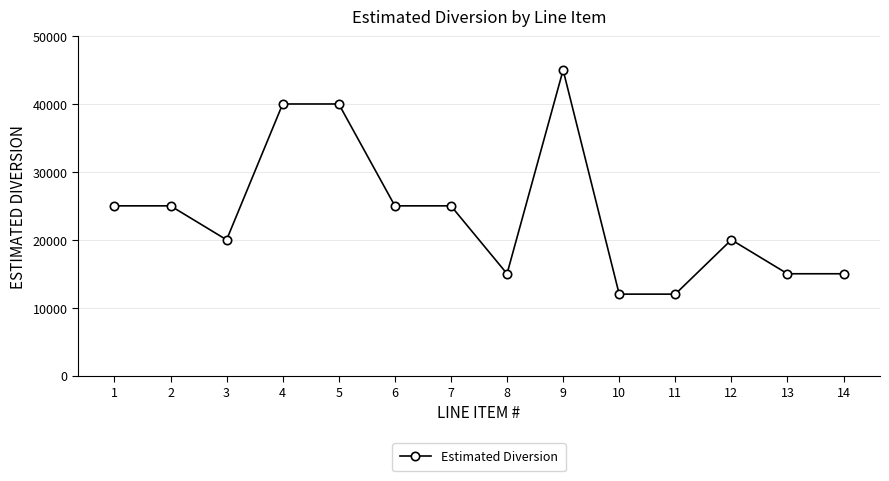

Approximately how many times larger is the value at 4 compared to 11?

3.3